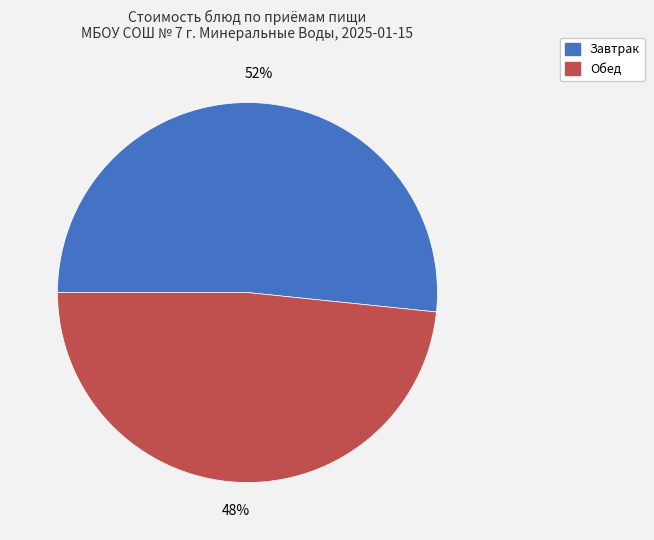

Is the sum of Завтрак and Обед greater than half?

Yes